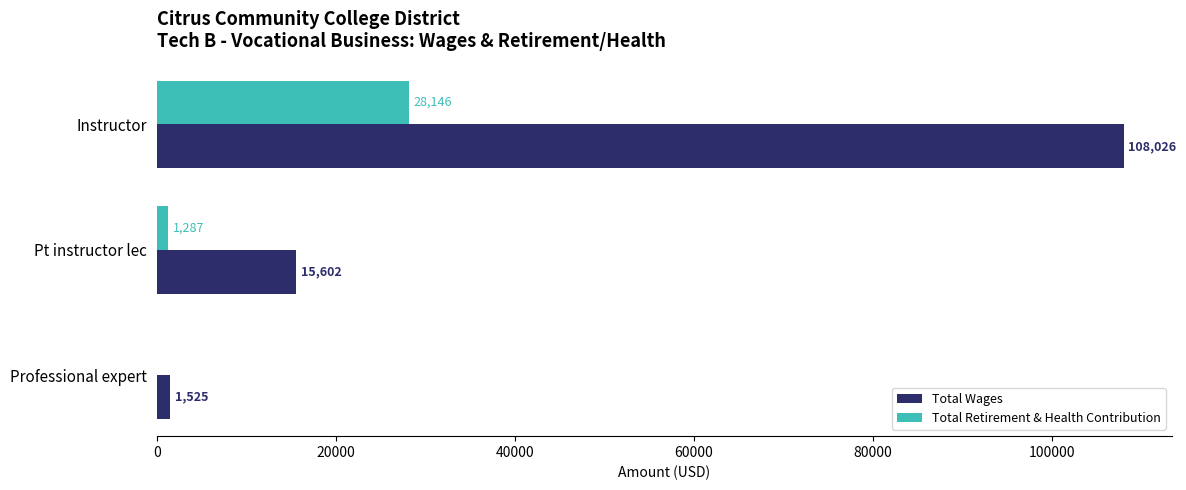

What is the total value across all series at Pt instructor lec?

16889